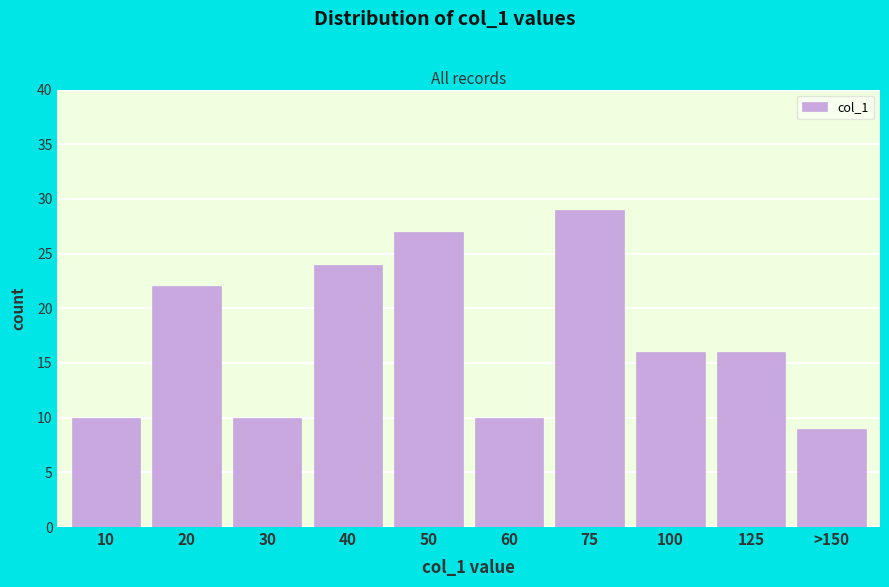

Reading left to right, list all the values displayed in this chart.

10	22	10	24	27	10	29	16	16	9